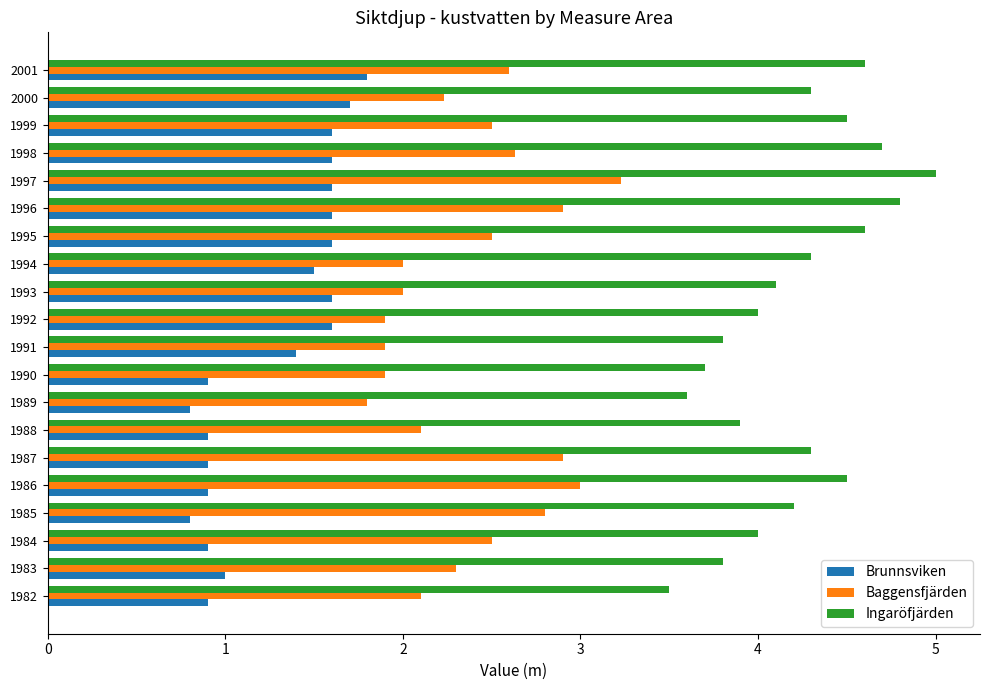

Is the value of Ingaröfjärden at 1983 greater than the value of Brunnsviken at 1990?

Yes